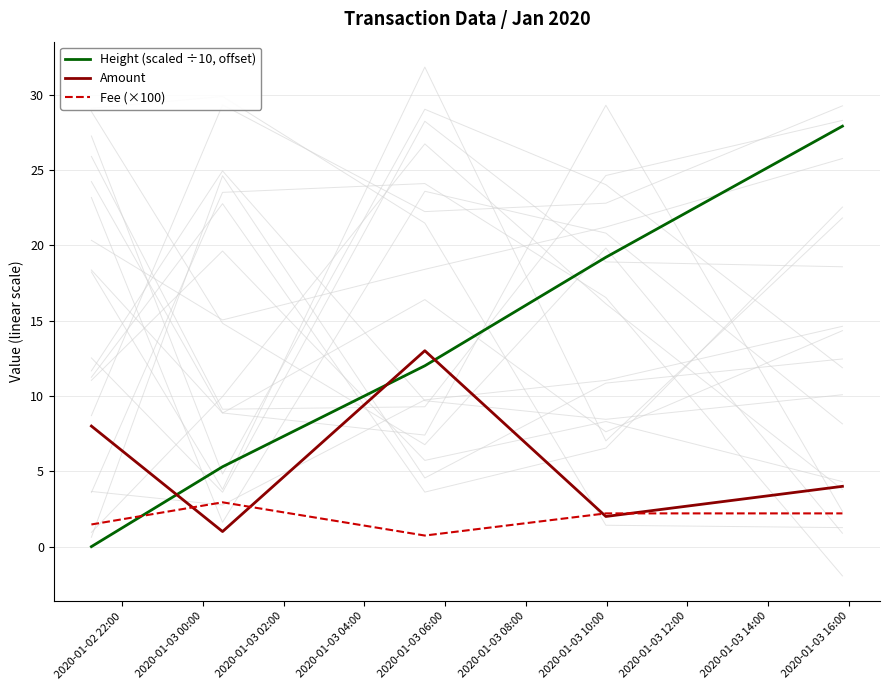

How many times do Amount and Height (scaled ÷10, offset) cross each other?

3